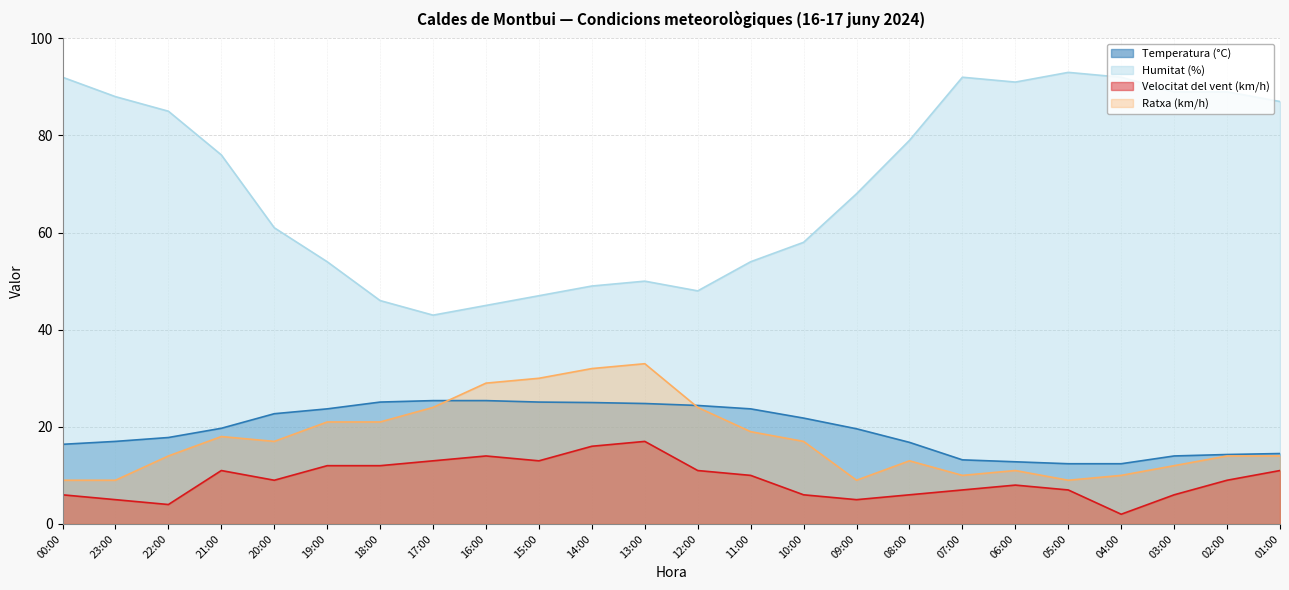

Where is Temperatura (°C) nearest to the value 18?

22:00